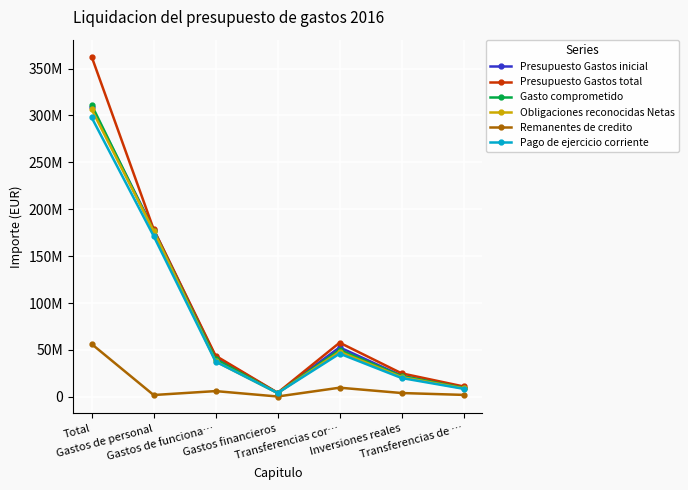

True or false: Remanentes de credito and Obligaciones reconocidas Netas intersect in this chart.

False